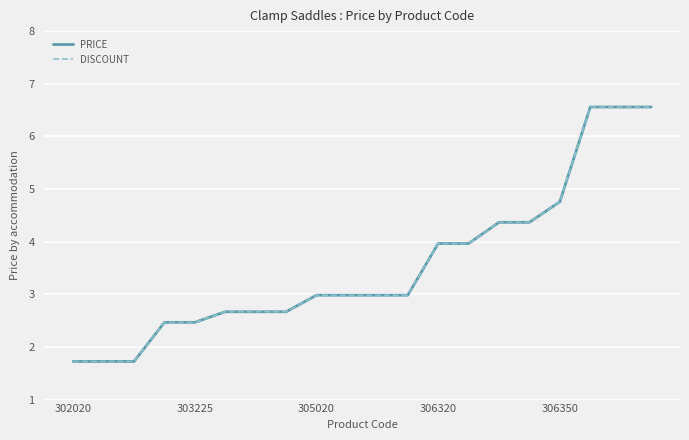

Rank the categories by DISCOUNT value from lowest to highest.

302020, 303225, 305020, 306320, 306350, 5, 6, 7, 8, 9, 10, 11, 12, 13, 14, 15, 16, 17, 18, 19